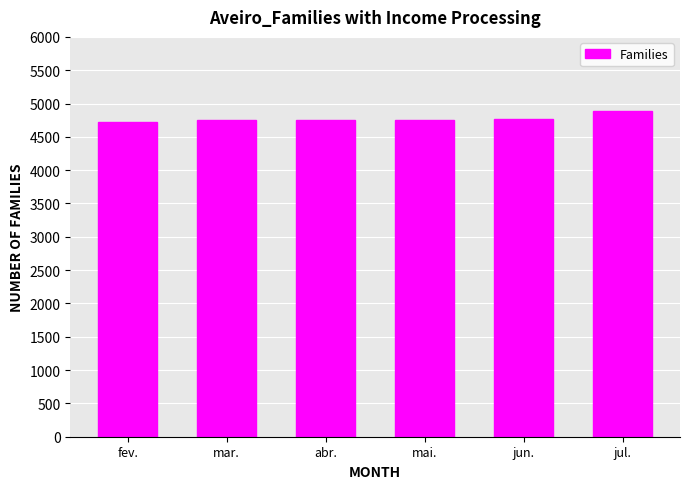

Approximately how many times larger is the value at abr. compared to mar.?

1.0